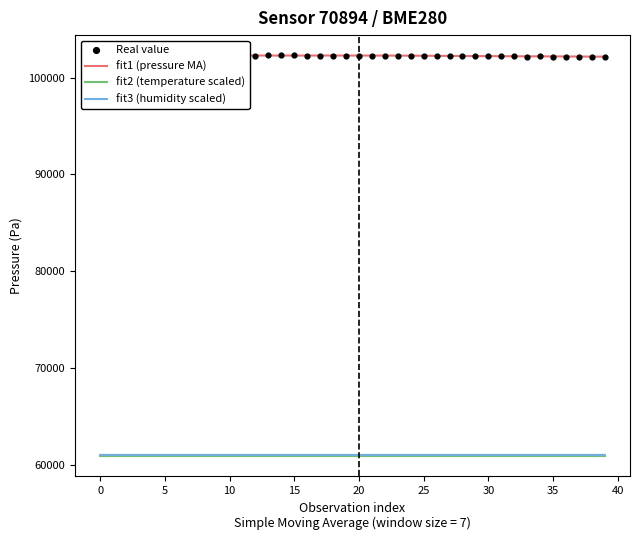

What is the minimum value for fit2 (temperature scaled)?

60867.9